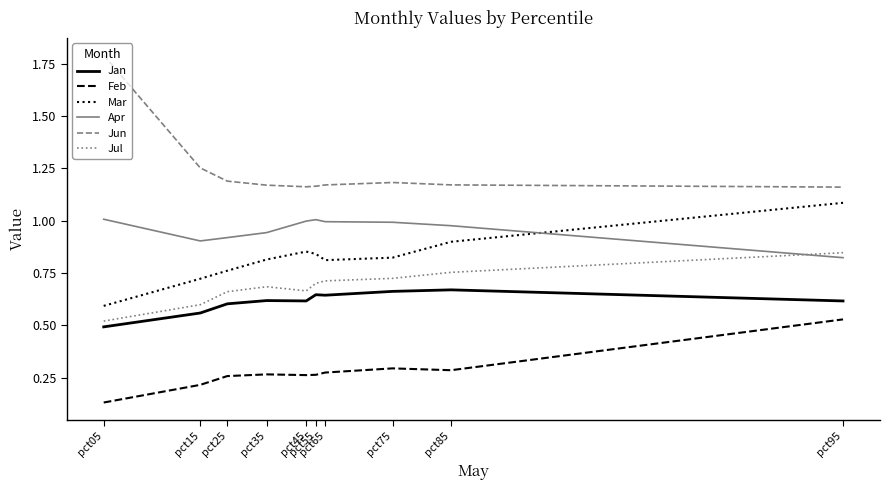

Rank the series by their maximum value, from lowest to highest.

Feb, Jan, Jul, Apr, Mar, Jun